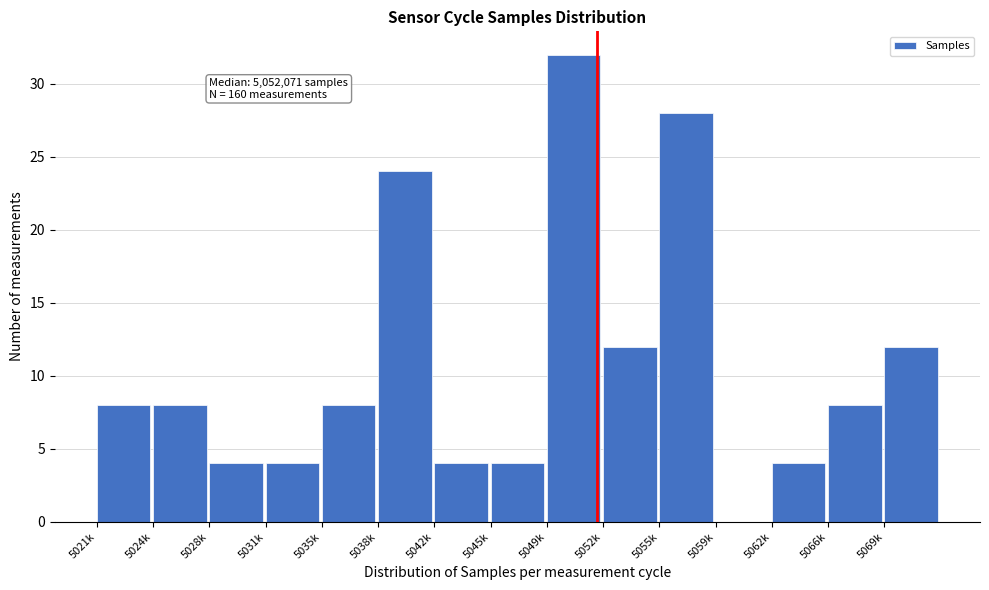

Reading left to right, list all the values displayed in this chart.

5021k=8	5024k=8	5028k=4	5031k=4	5035k=8	5038k=24	5042k=4	5045k=4	5049k=32	5052k=12	5055k=28	5059k=0	5062k=4	5066k=8	5069k=12